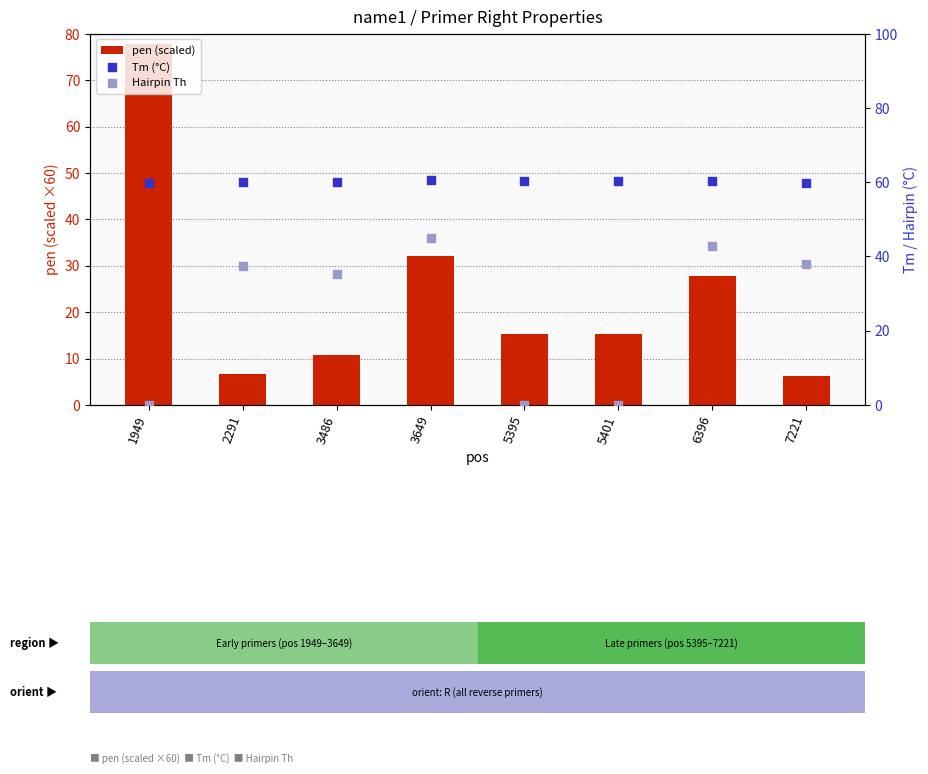

Which series has the largest Y range (max minus min)?

pen (scaled)